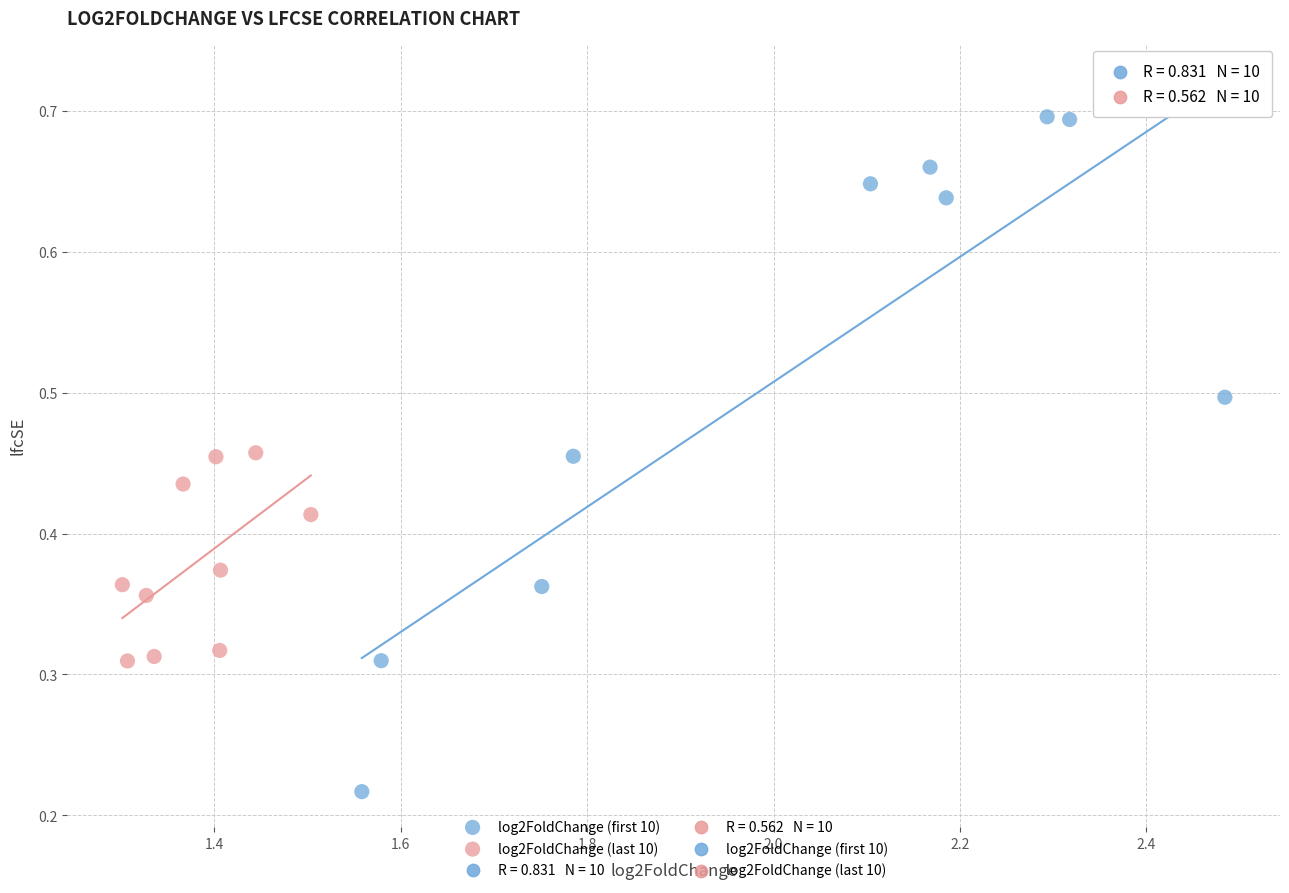

Which series contains the highest Y value?

log2FoldChange (first 10)